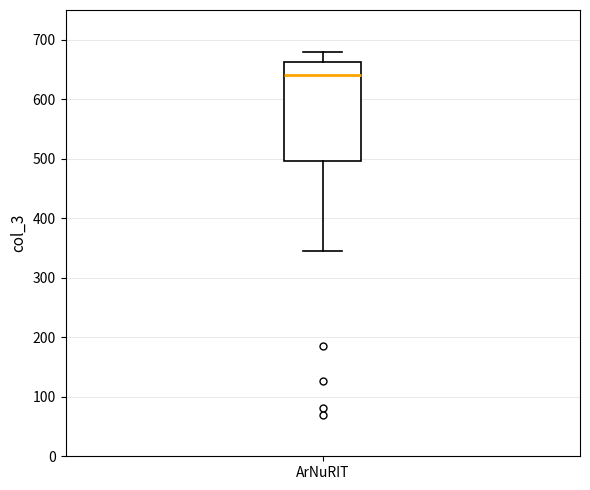

Where is the lower edge of the box for ArNuRIT on the y-axis? The values are not printed on the chart, so give them approximately, as read against the axis.

500